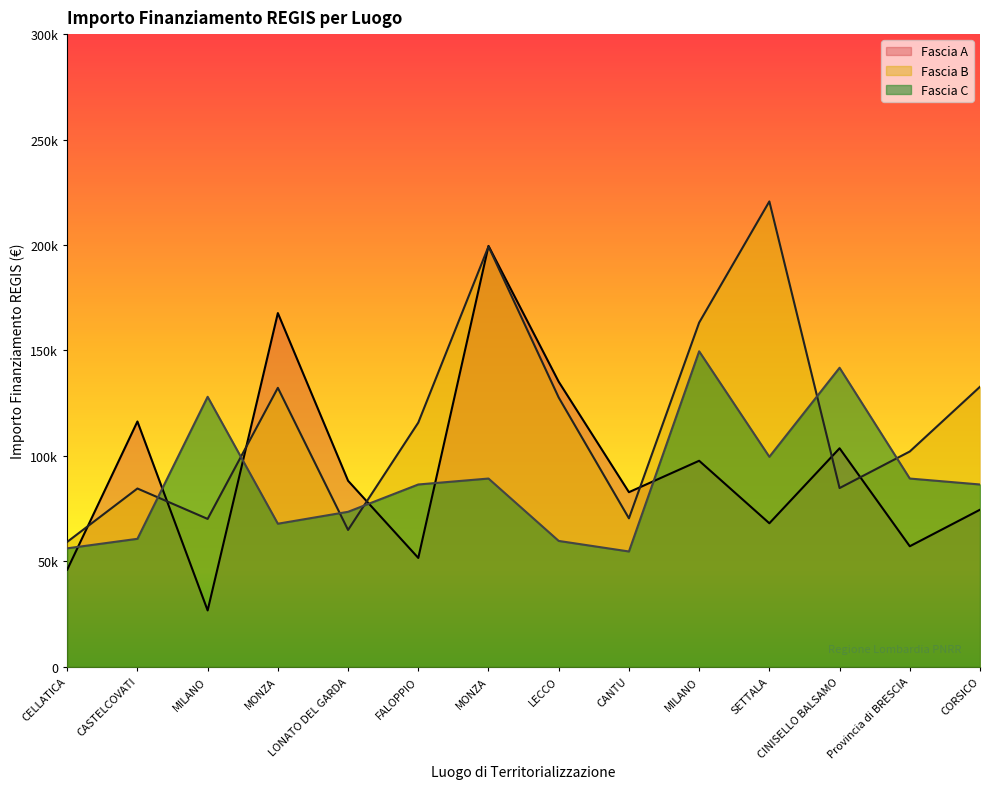

How many lines are shown in the chart?

3